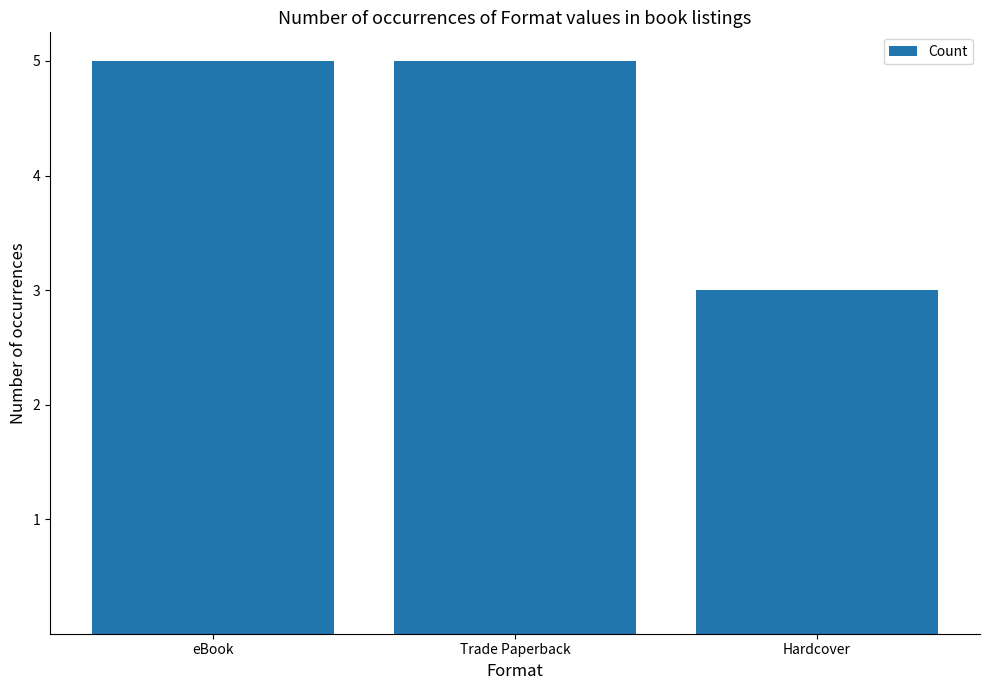

What is the approximate value at Hardcover?

3